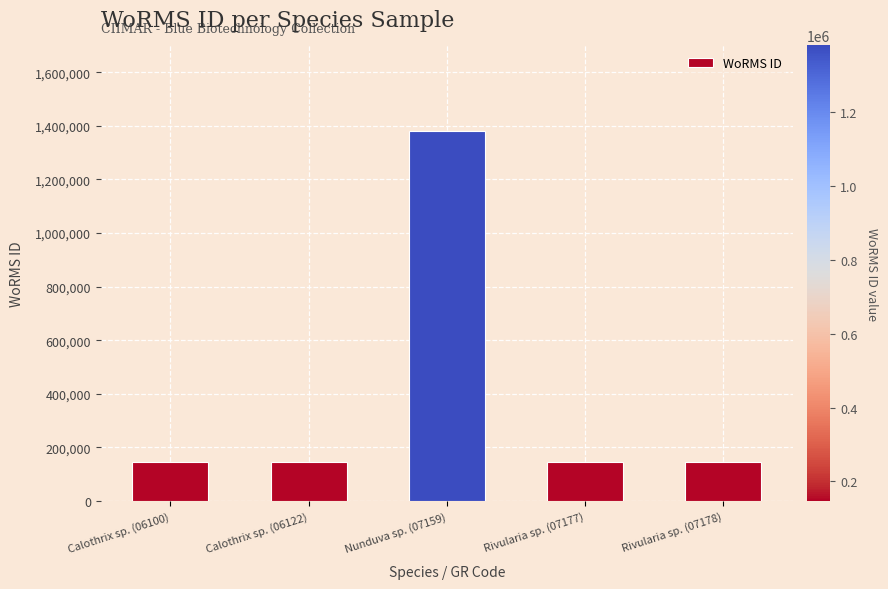

What is the maximum value shown in the chart?

1380276